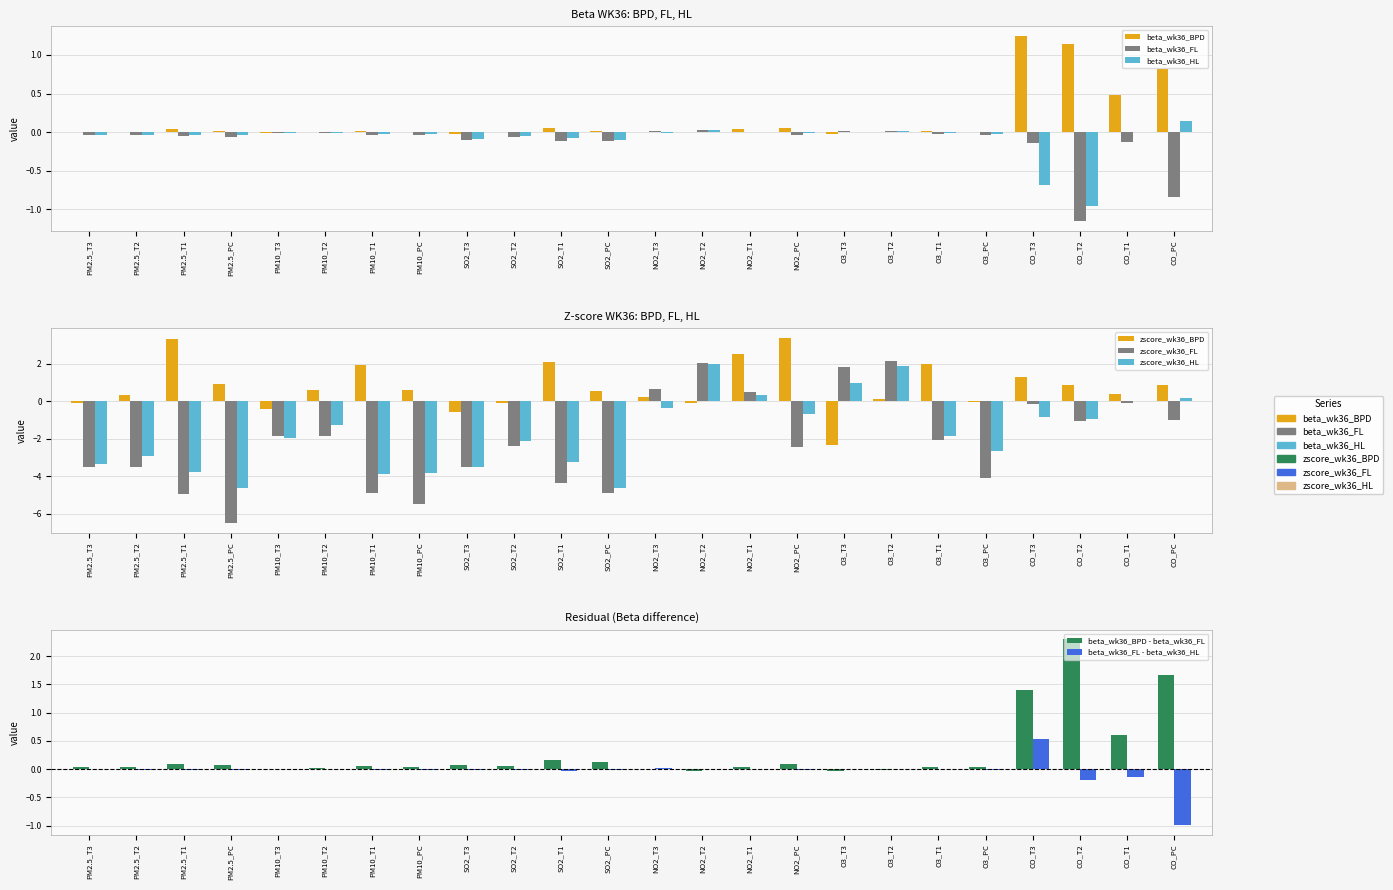

Where is beta_wk36_HL nearest to the value 0?

NO2_T1